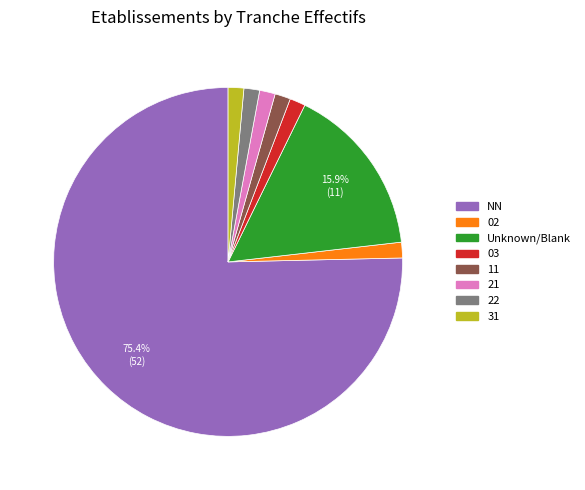

To the nearest percent, what is the difference between the largest and smallest slice percentages?

74%